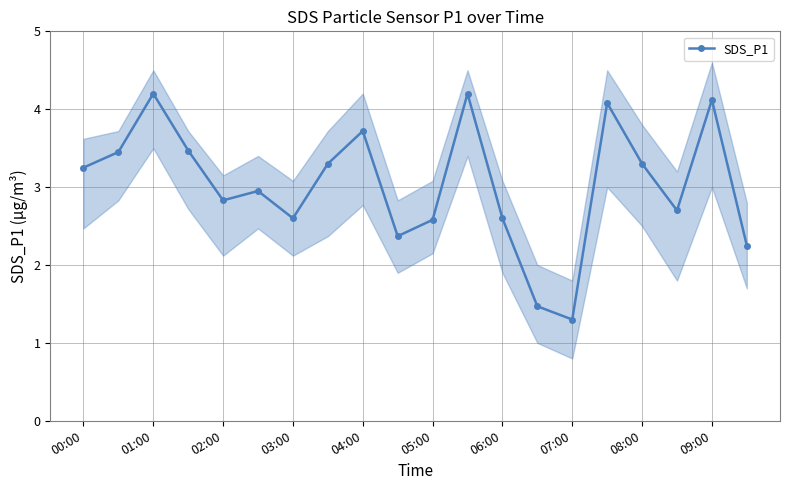

Where is the first local minimum for SDS_P1?

02:00